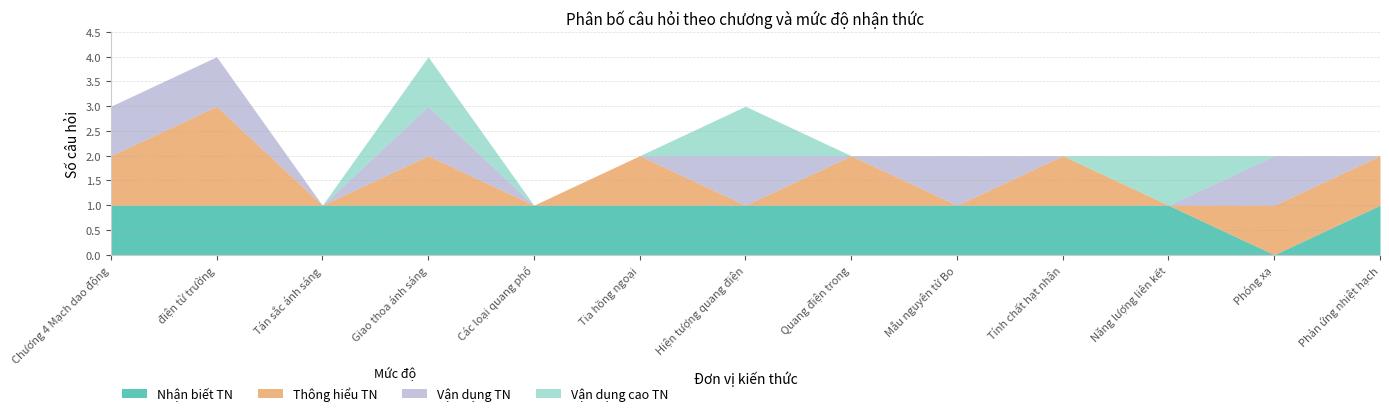

What is the total value across all series at Tia hồng ngoại?

2